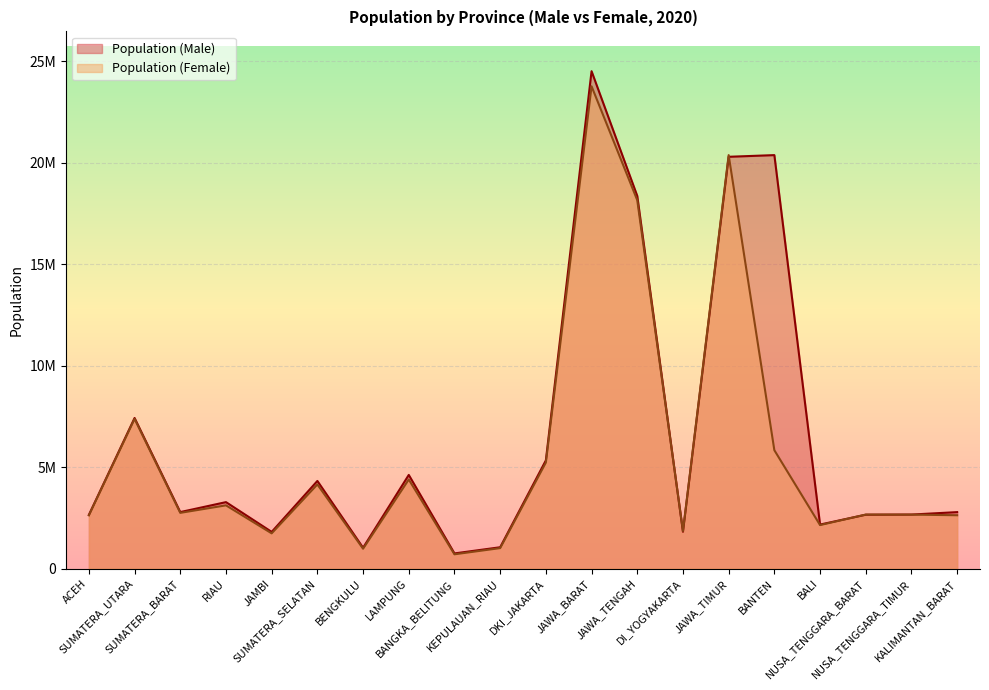

Is the value of Population (Male) at JAWA_BARAT greater than the value of Population (Female) at NUSA_TENGGARA_TIMUR?

Yes